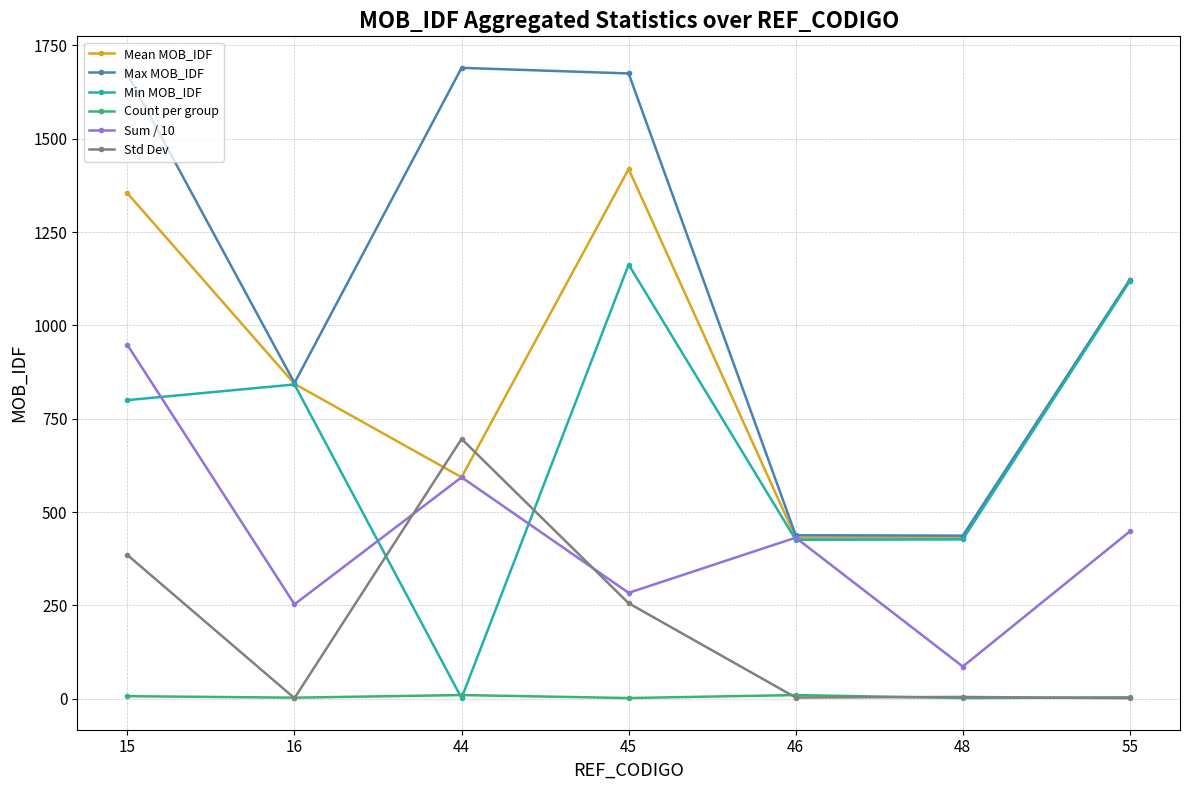

How many lines are shown in the chart?

6